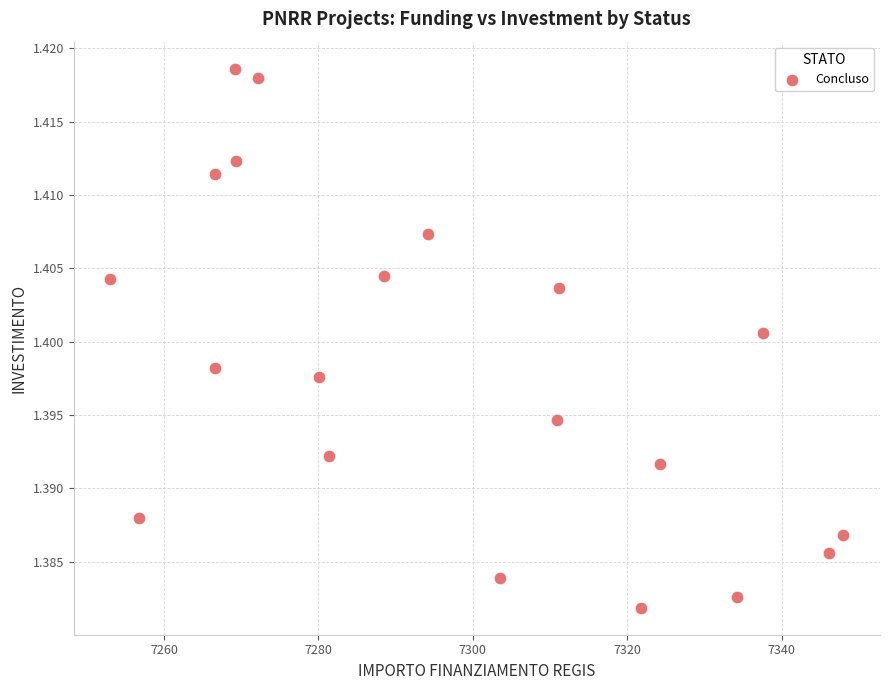

What is the range of X values (max minus min)?

94.9